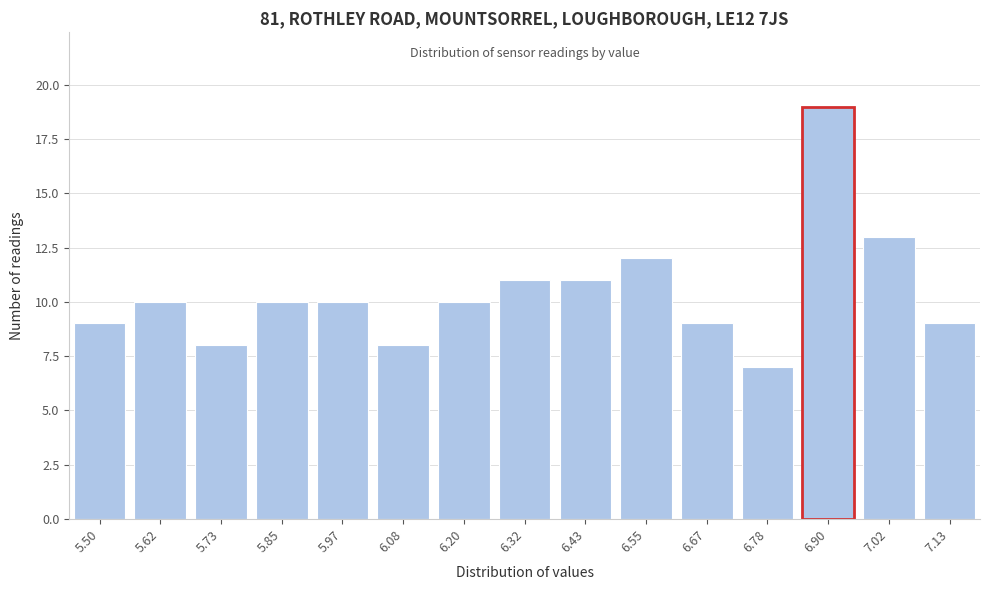

Reading left to right, extract all data points from this chart.

5.50=9	5.62=10	5.73=8	5.85=10	5.97=10	6.08=8	6.20=10	6.32=11	6.43=11	6.55=12	6.67=9	6.78=7	6.90=19	7.02=13	7.13=9